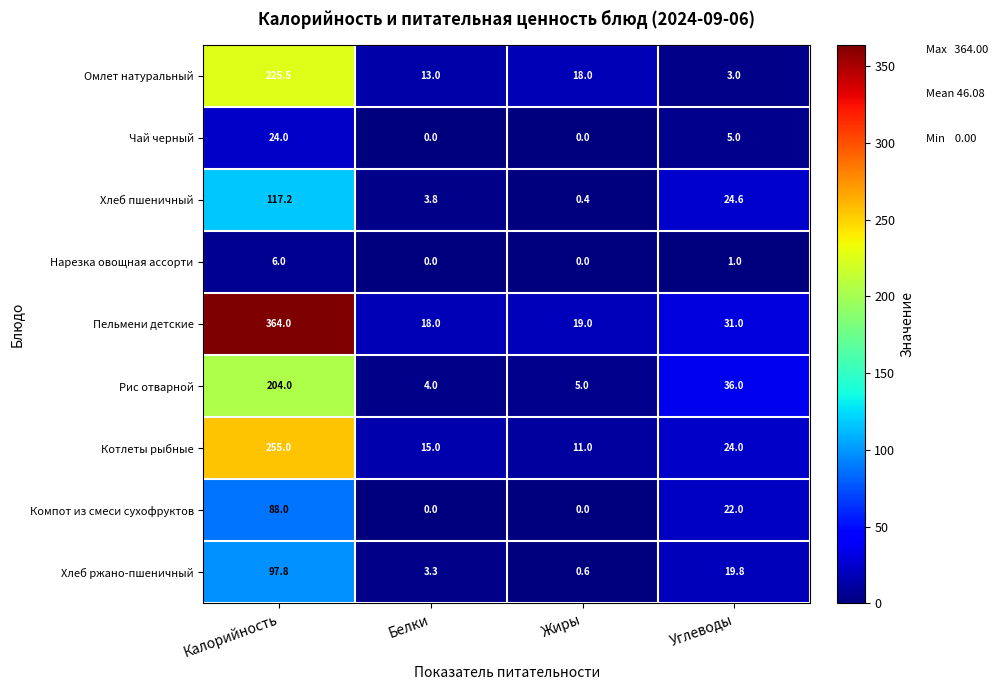

What value does the Хлеб пшеничный series have at Жиры?

0.4